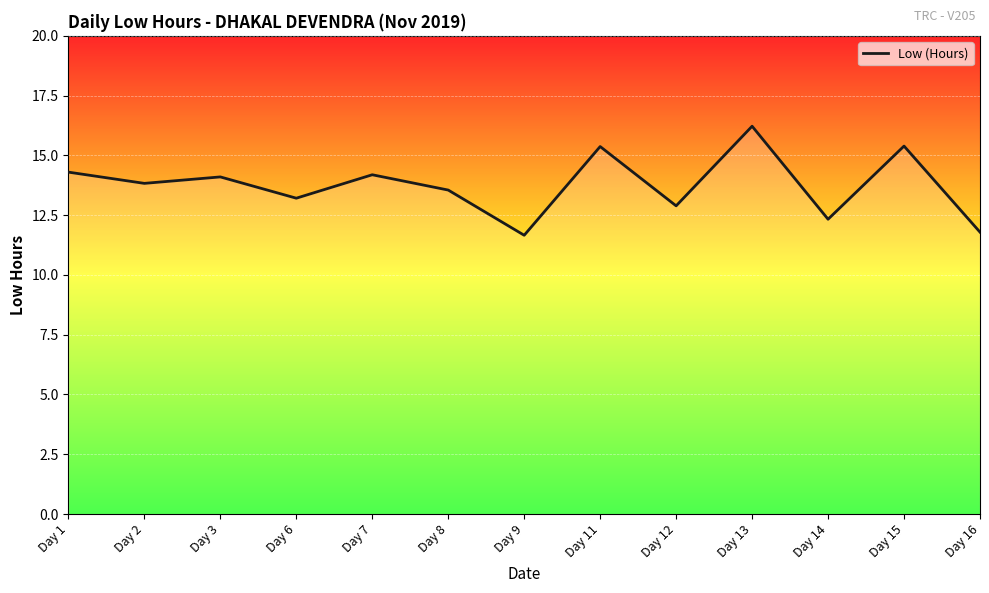

True or false: the data shows 13.6 at Day 8.

True